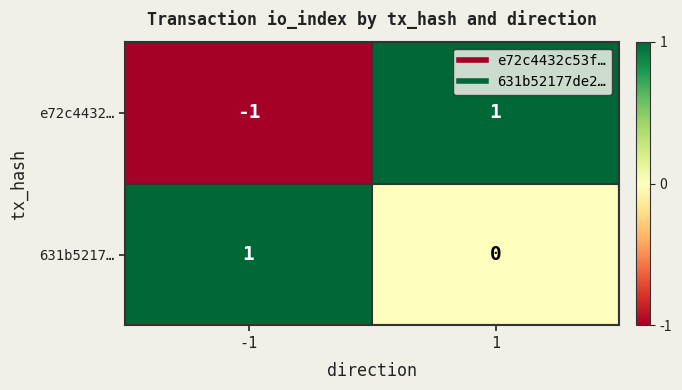

Which series has the largest total across all categories?

631b5217…